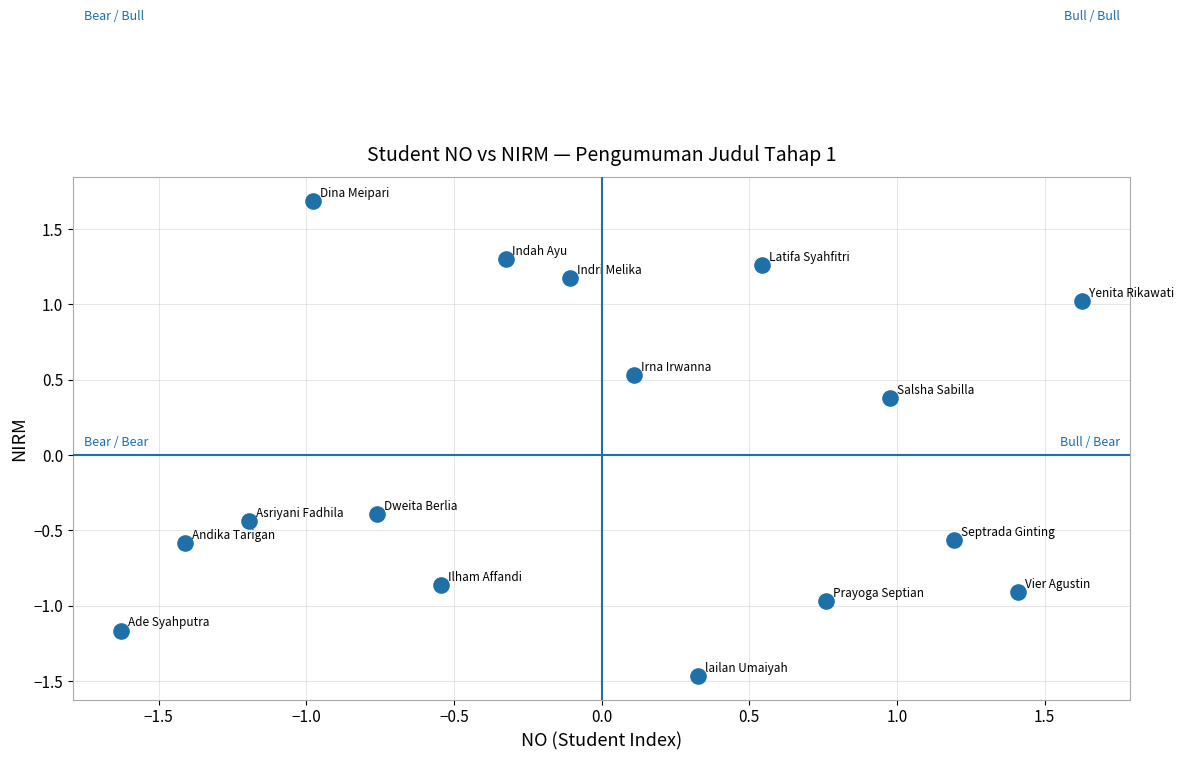

What is the range of Y values (max minus min)?

3.2